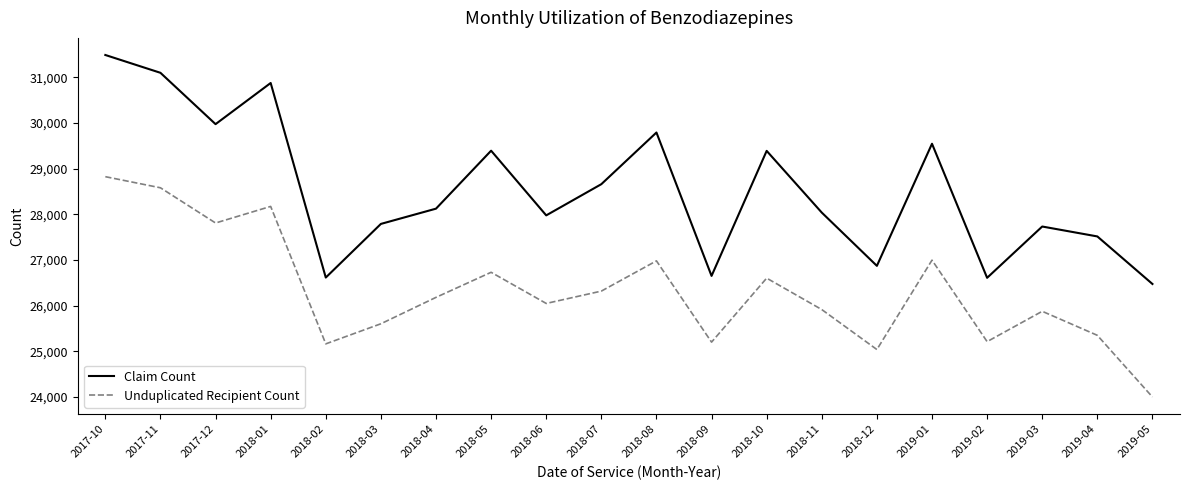

What is the total value across all series at 2019-01?

56536